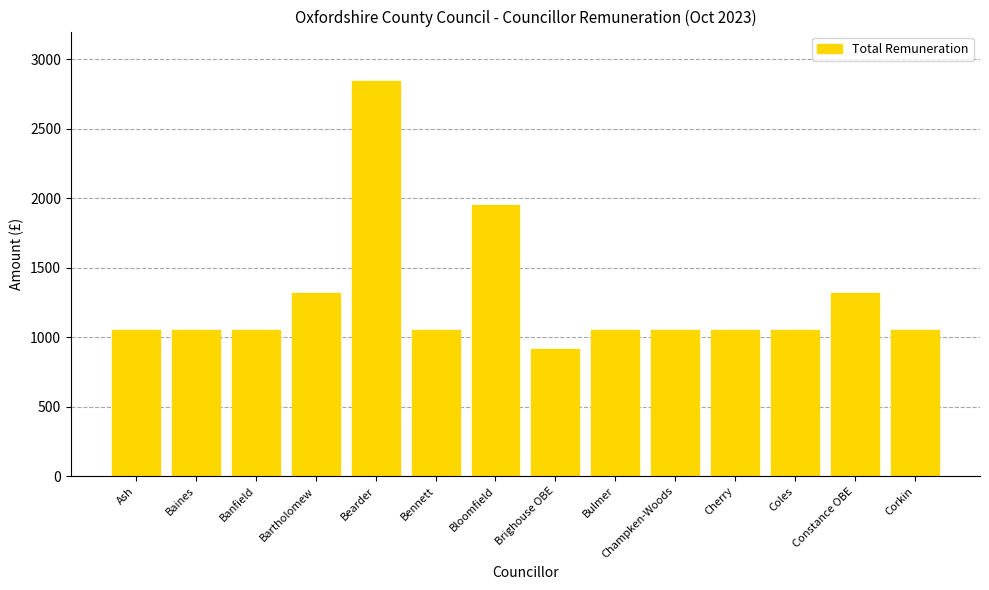

Reading left to right, what are all the values shown in this chart?

1053.0	1053.0	1053.0	1316.0	2843.0	1053.0	1948.0	912.6	1053.0	1053.0	1053.0	1053.0	1316.0	1053.0